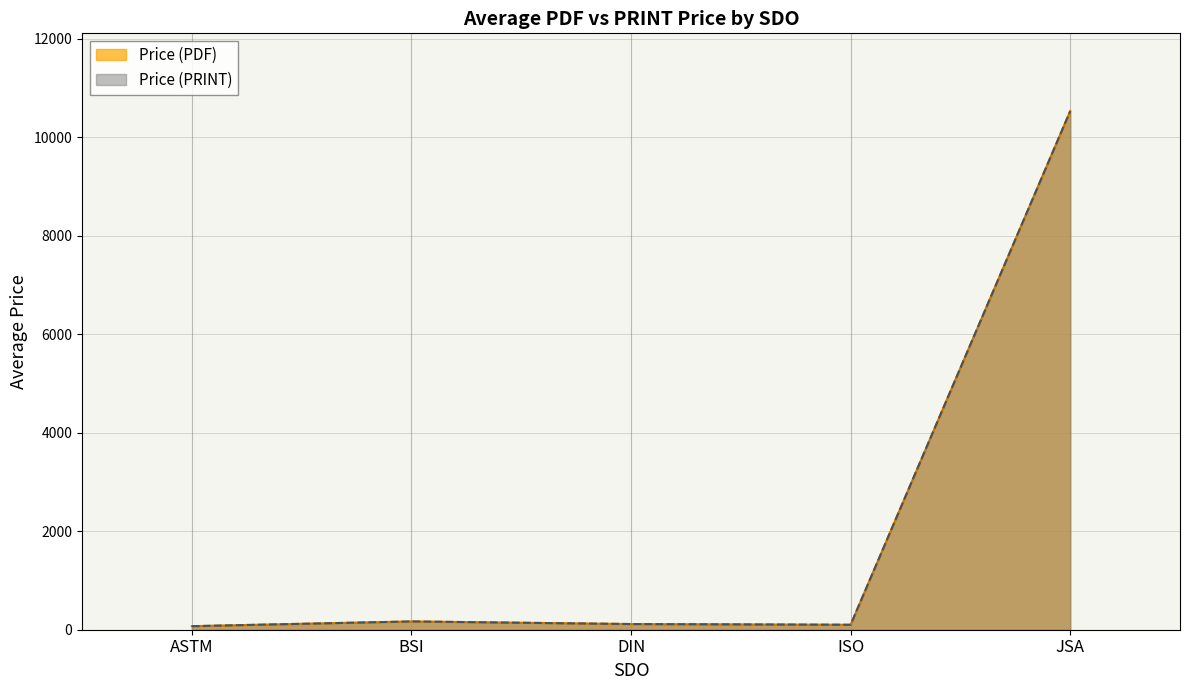

What is the smallest value displayed?

20.0